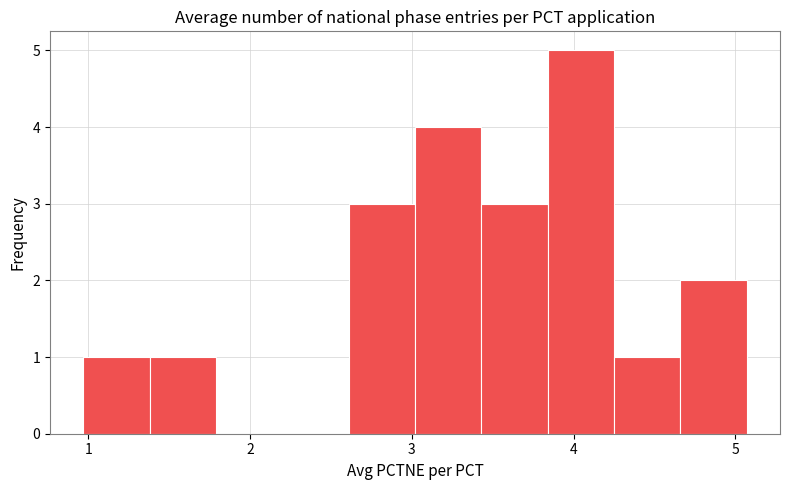

Over which range of the x-axis is the bar tallest?

3.8 to 4.3